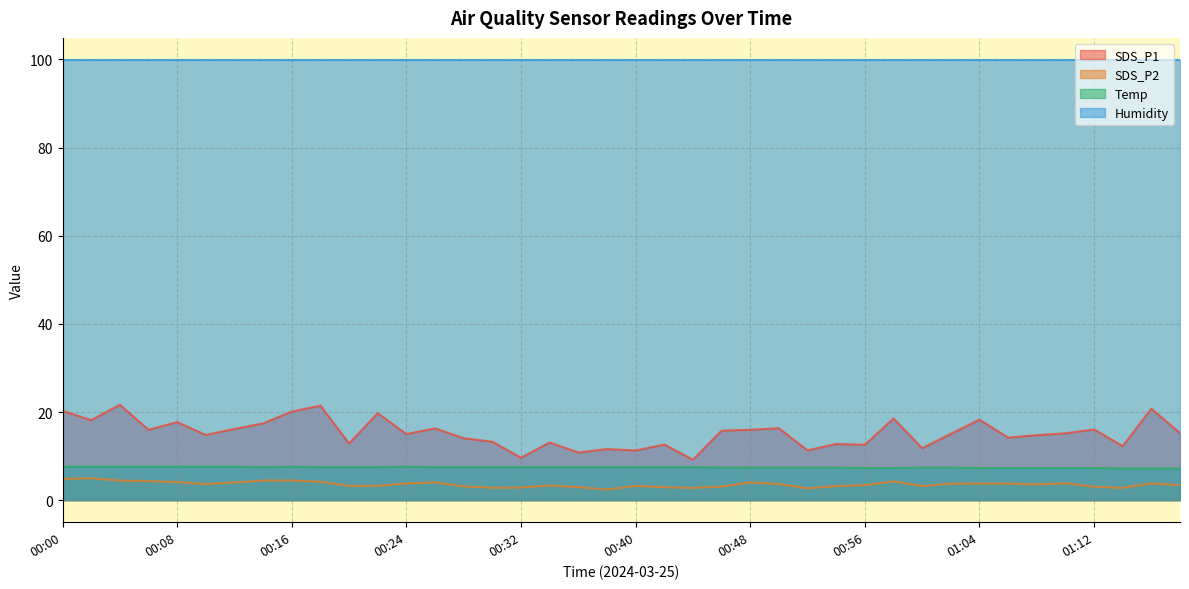

What value does the SDS_P1 series have at 00:22?

19.8